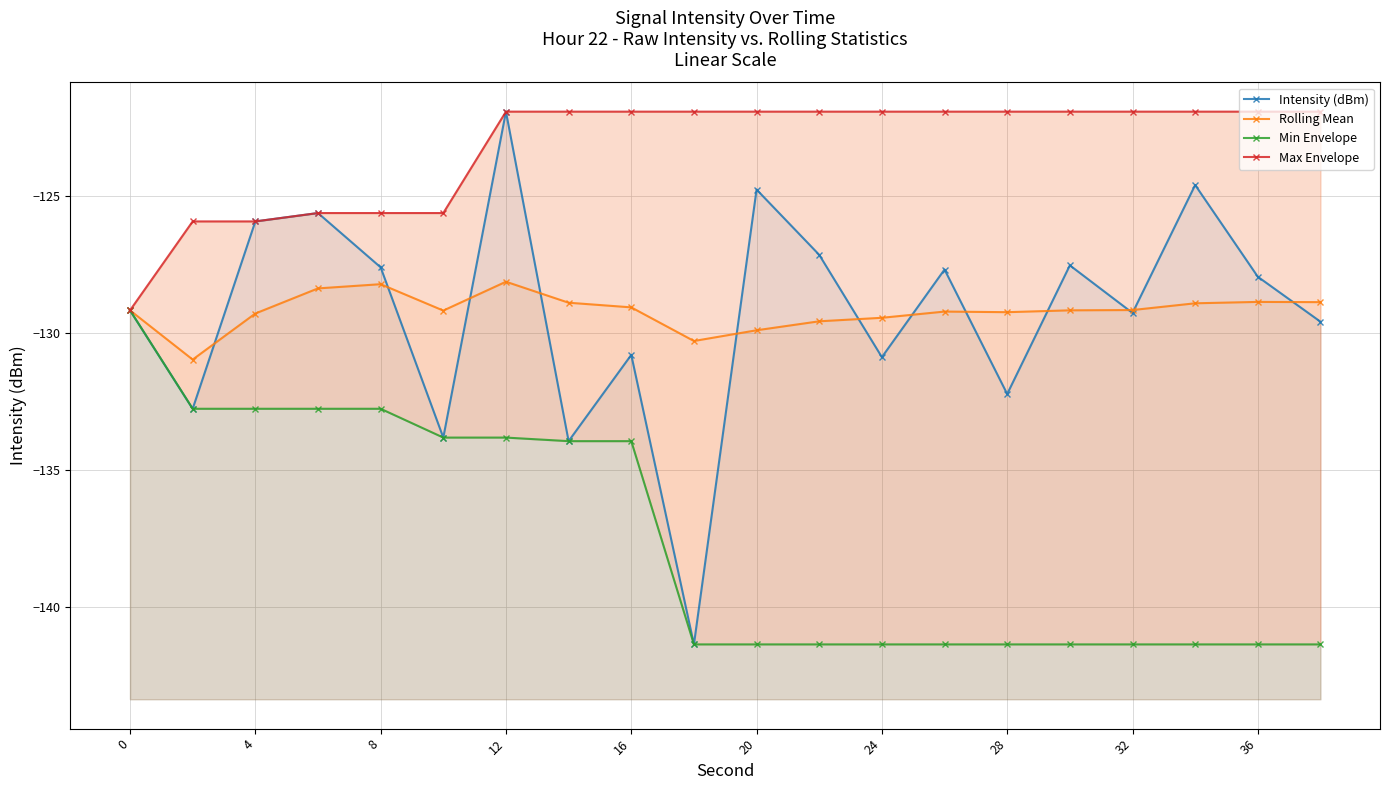

How many lines are shown in the chart?

4